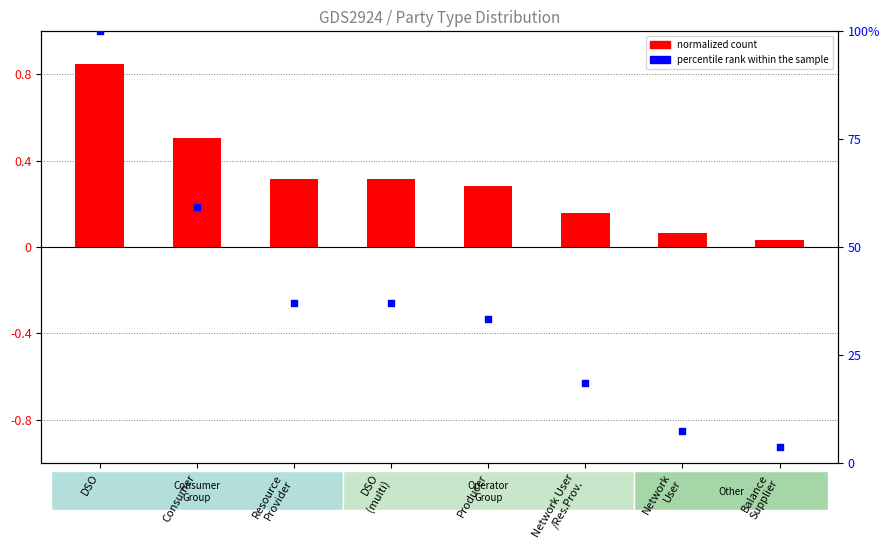

Which series has the largest total across all categories?

percentile rank within the sample